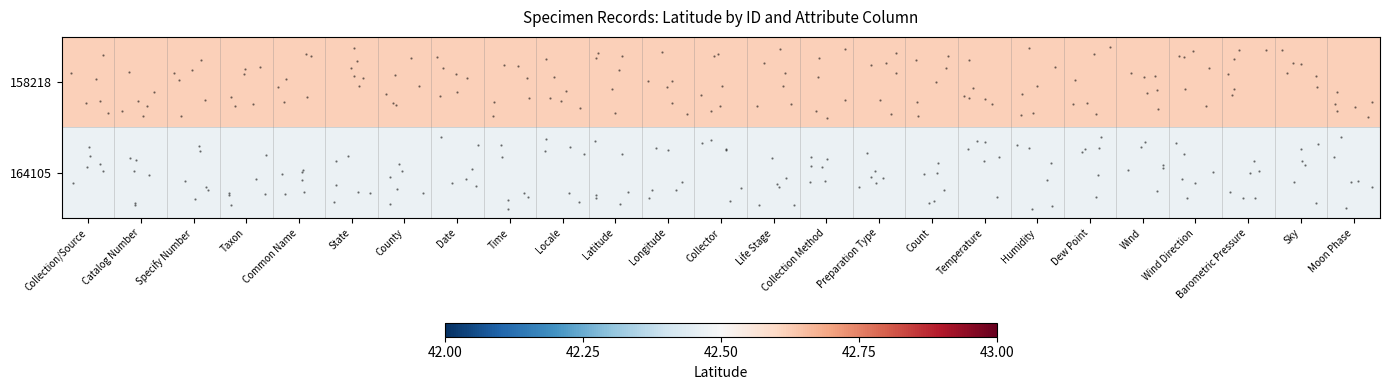

Between Count and Sky, which series saw the biggest shift?

158218